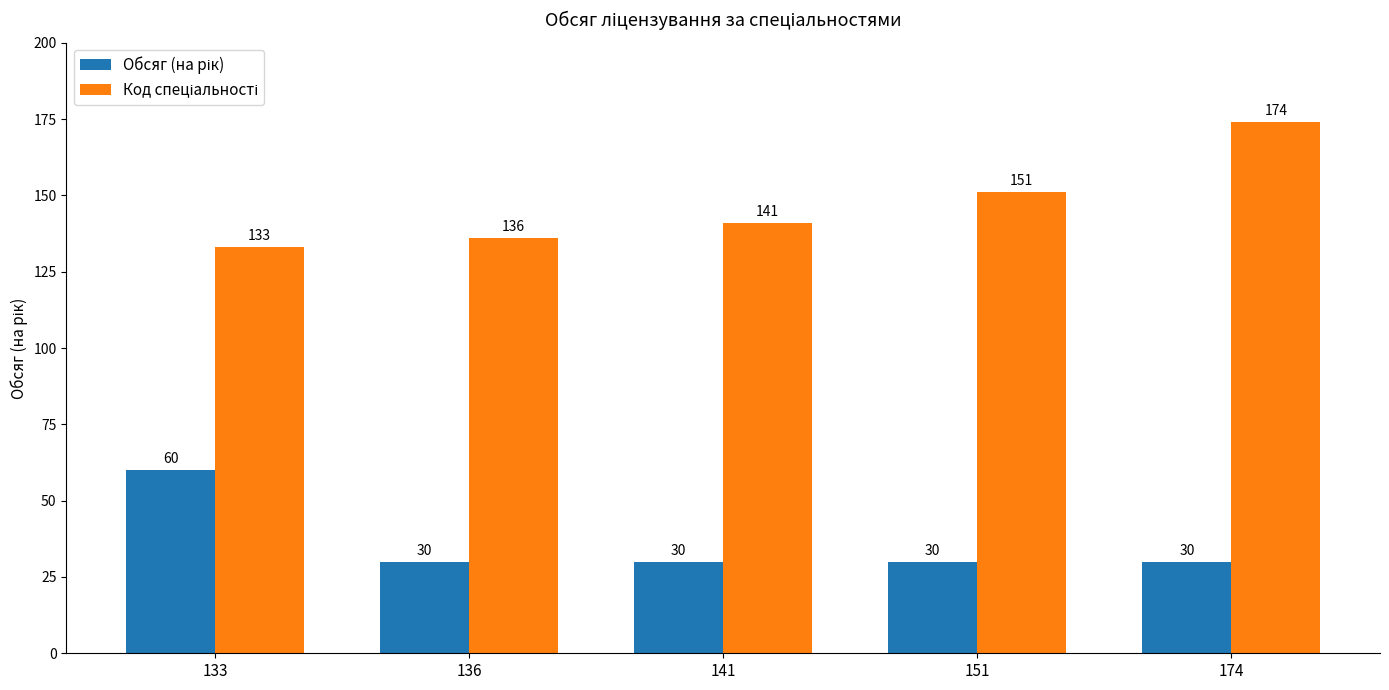

At how many categories does at least one series exceed 100?

5